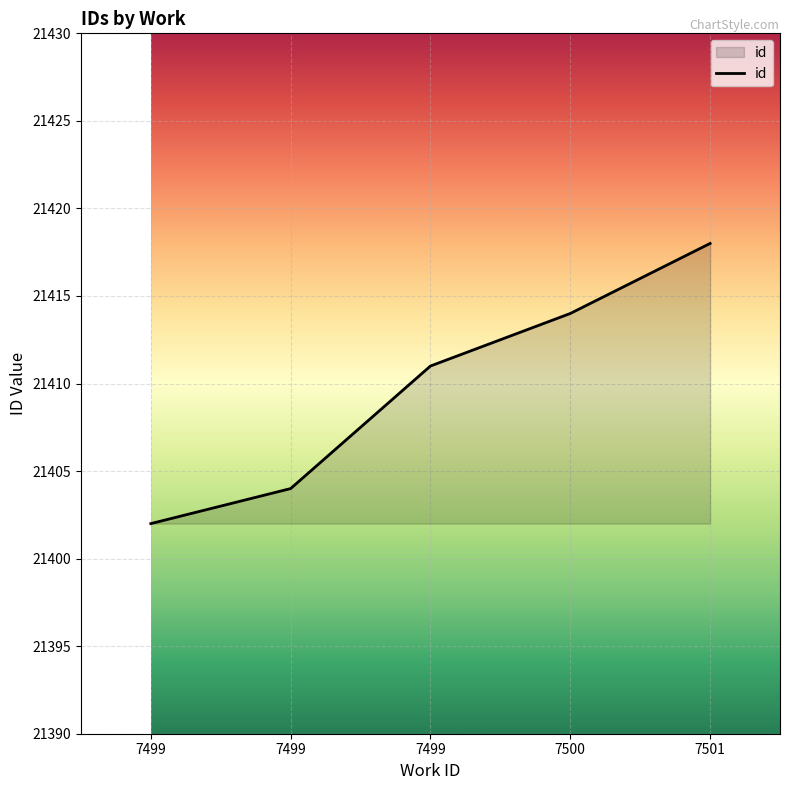

How many categories are shown in the chart?

5